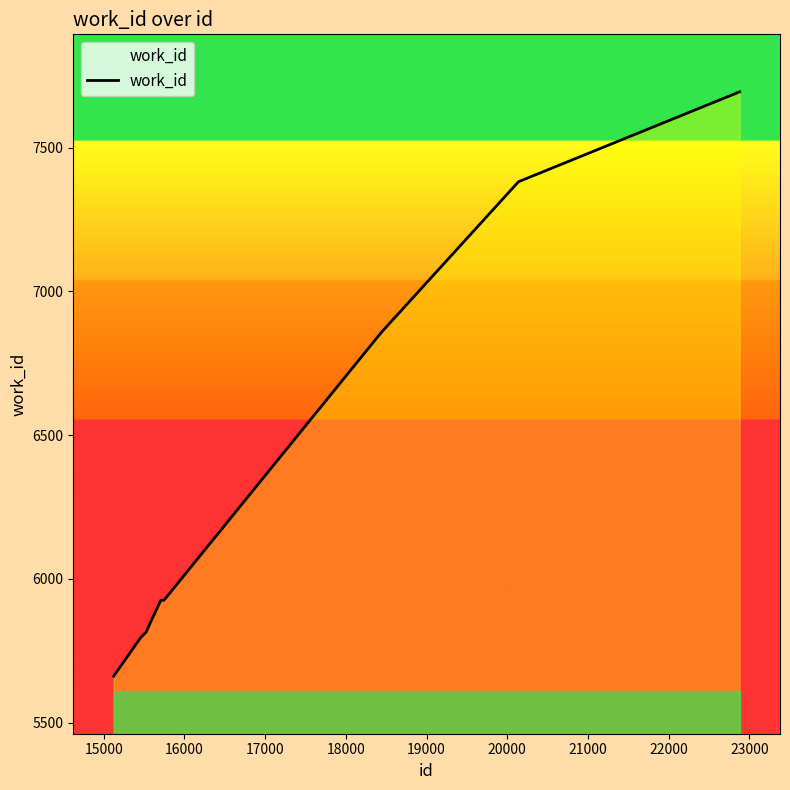

What is the minimum value shown in the chart?

5661